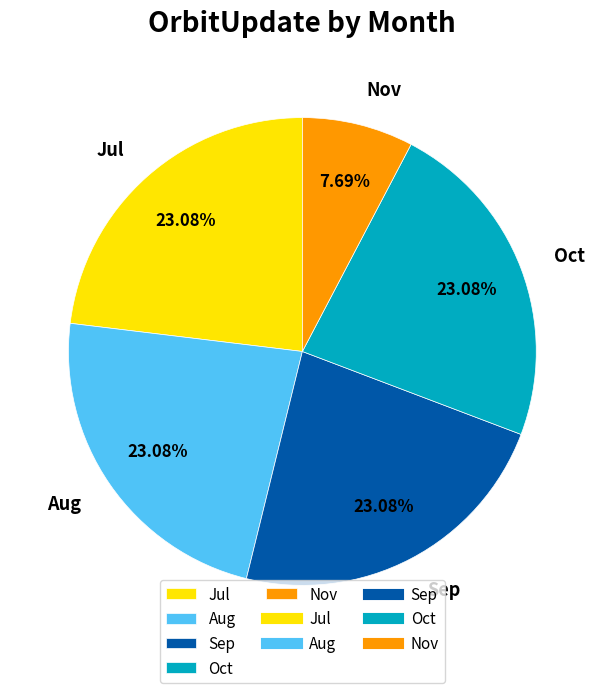

What is the total percentage of Jul and Nov?

30.8%